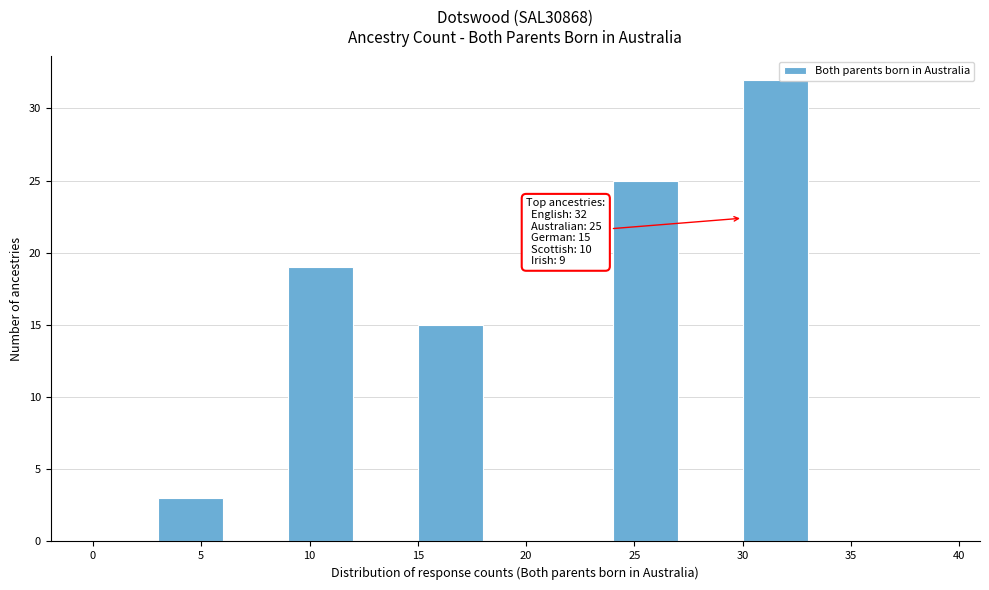

Which range on the x-axis has the tallest bar?

30 to 33